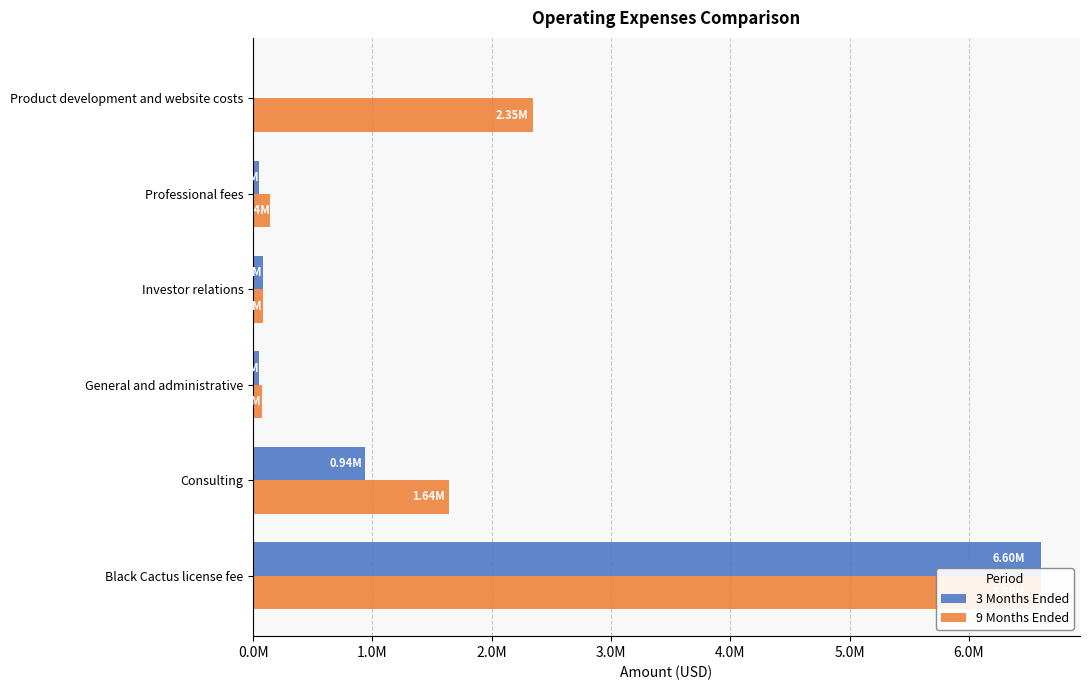

How many distinct data groups are displayed?

2